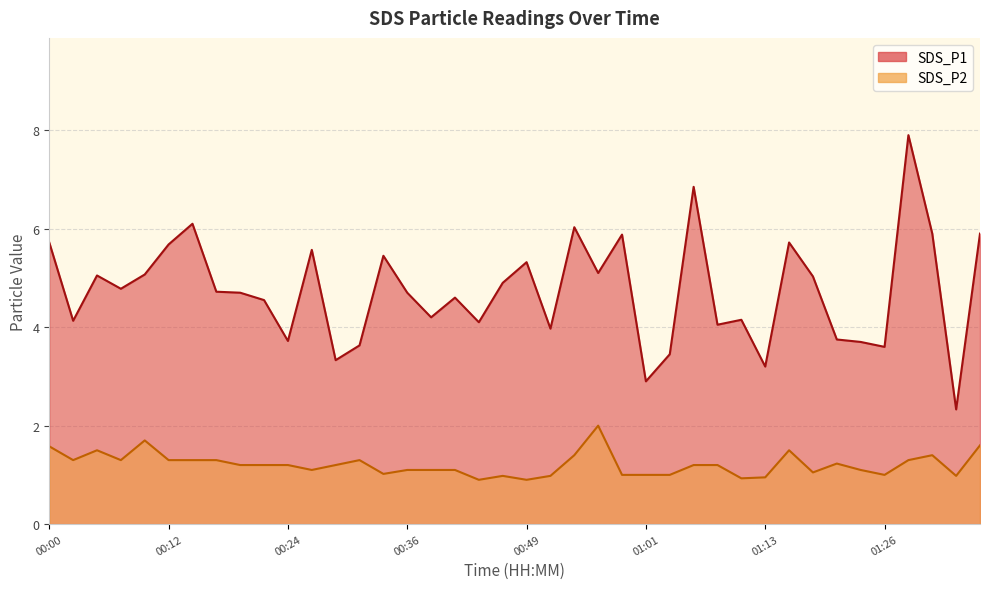

Which category has the lowest value in the SDS_P1 series?

01:33